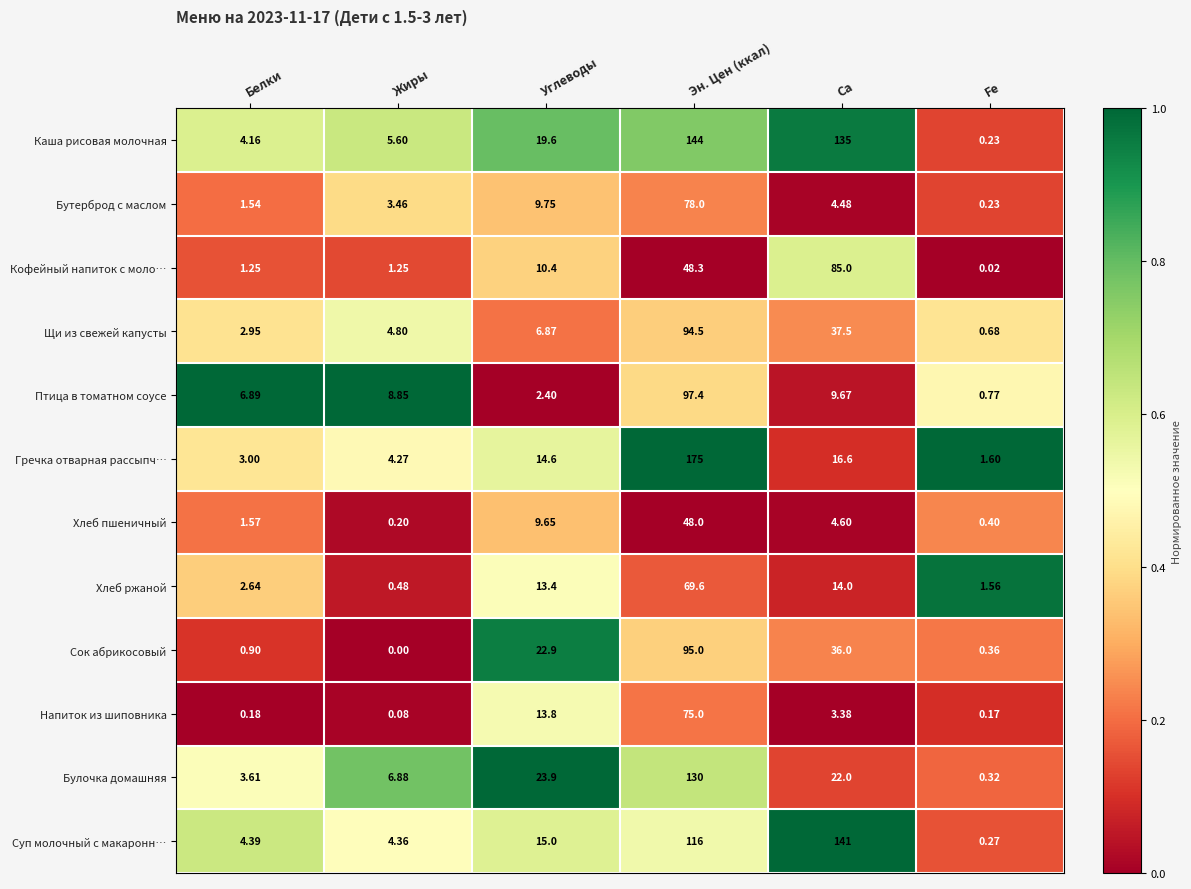

Count the number of data series in this chart.

12